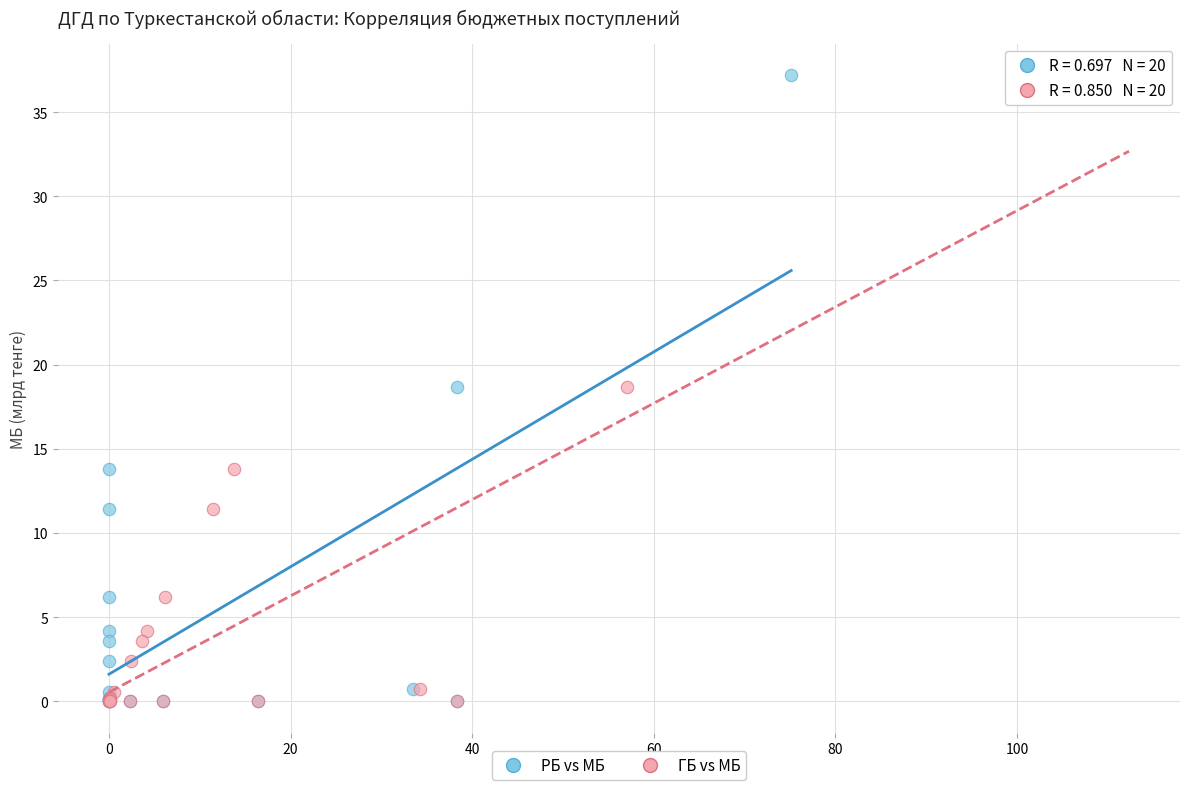

What are all the series names shown in the legend?

РБ vs МБ, ГБ vs МБ